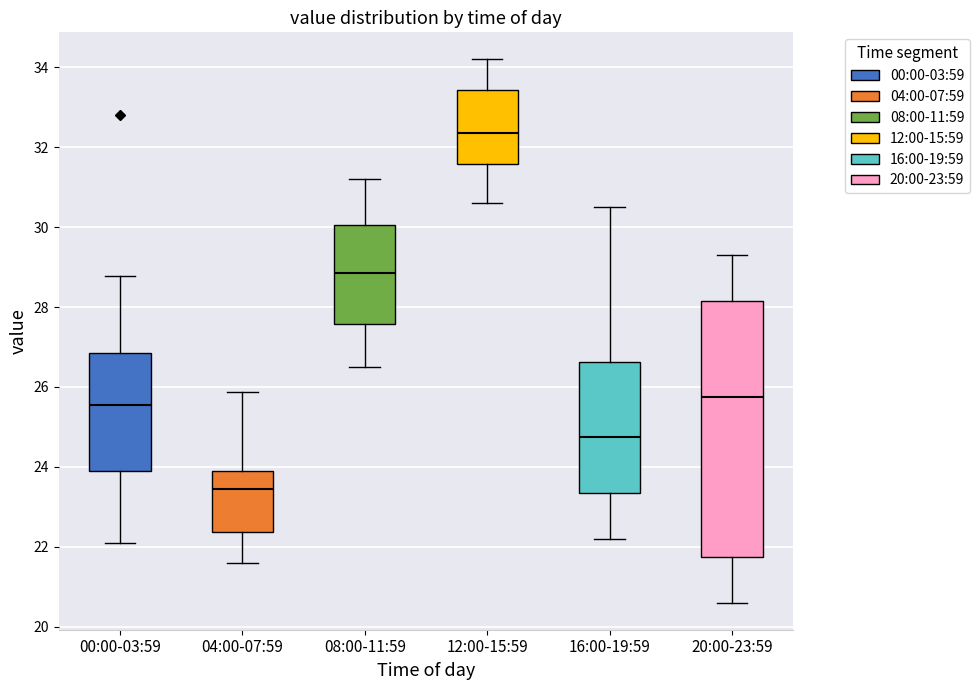

Which box has the lowest median line?

04:00-07:59